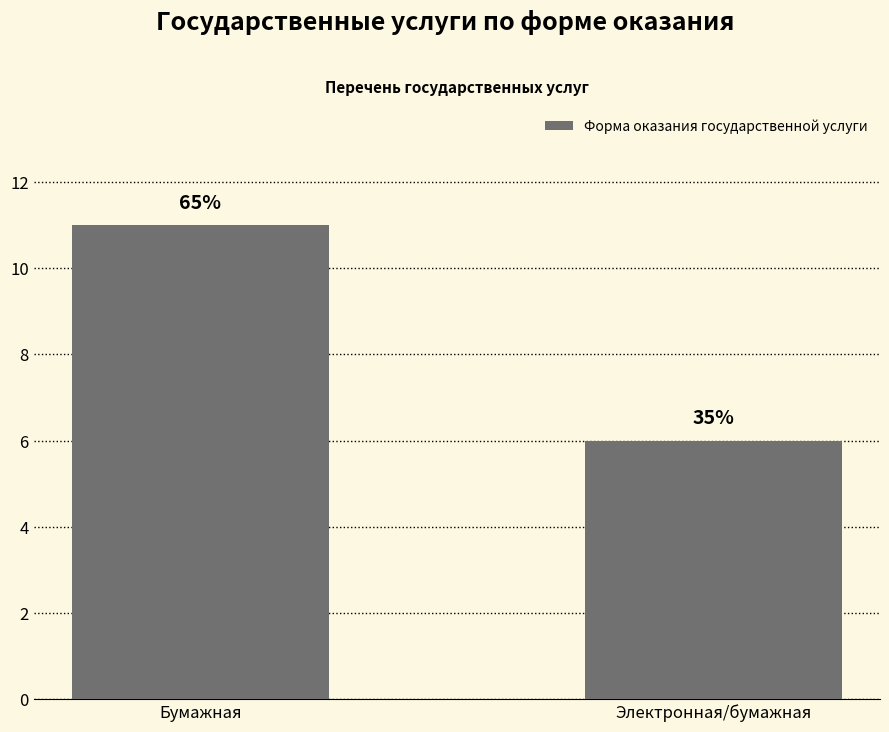

Does the chart contain any negative values?

No